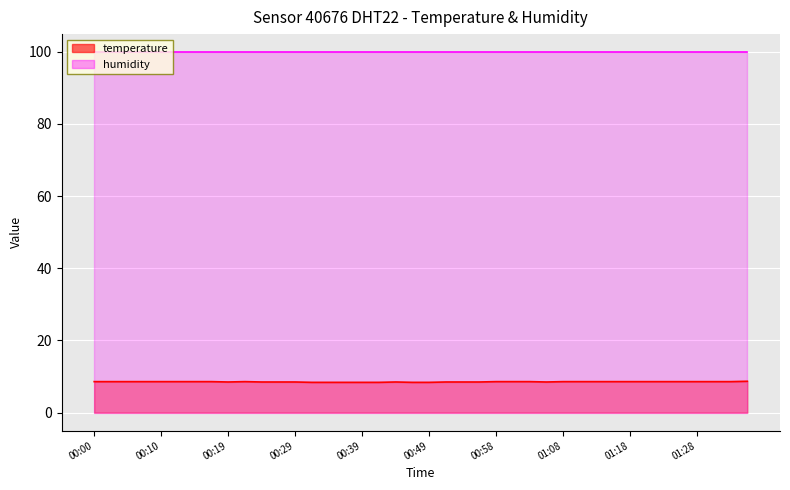

Reading right to left, extract all data points from this chart.

8.7	8.6	8.6	8.6	8.6	8.6	8.6	8.6	8.6	8.6	8.6	8.6	8.5	8.6	8.6	8.6	8.5	8.5	8.5	8.4	8.4	8.5	8.4	8.4	8.4	8.4	8.4	8.5	8.5	8.5	8.6	8.5	8.6	8.6	8.6	8.6	8.6	8.6	8.6	8.6